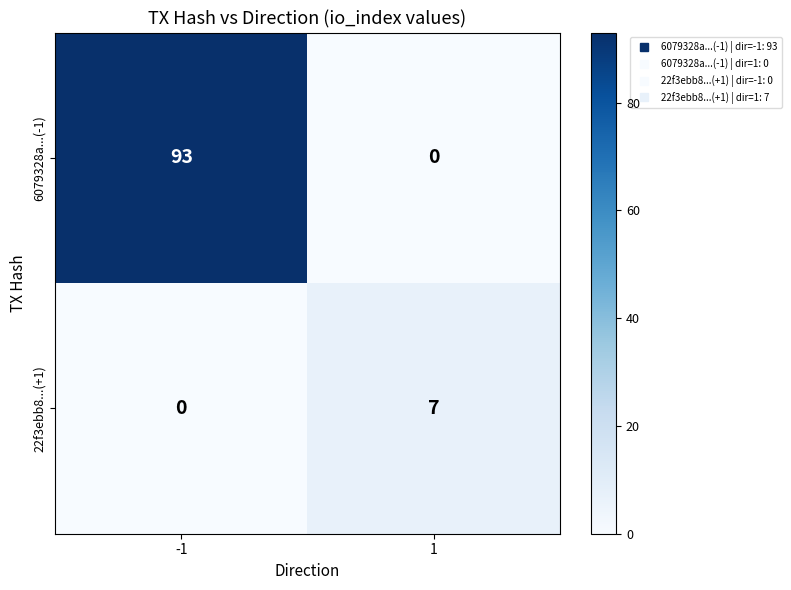

What is the difference between the highest and lowest values at 1?

7